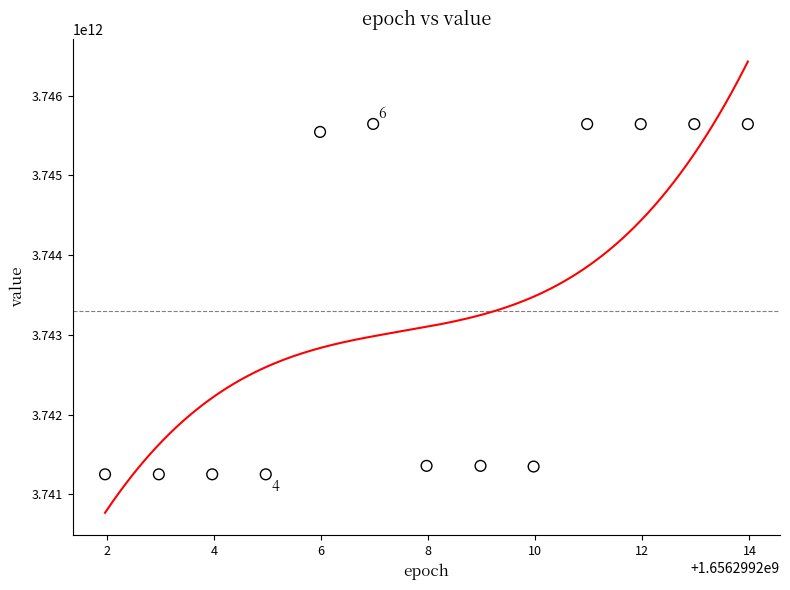

What is the range of Y values (max minus min)?

4394184704